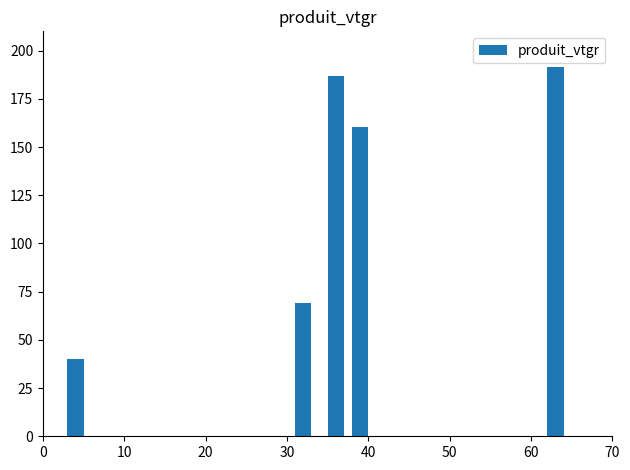

How many series are shown in this chart?

1